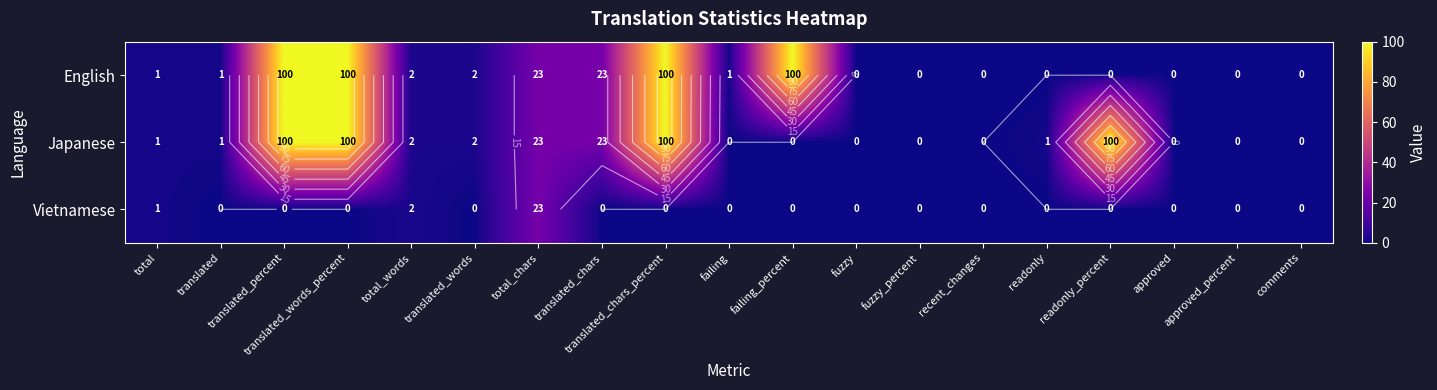

Which series has the largest total across all categories?

English